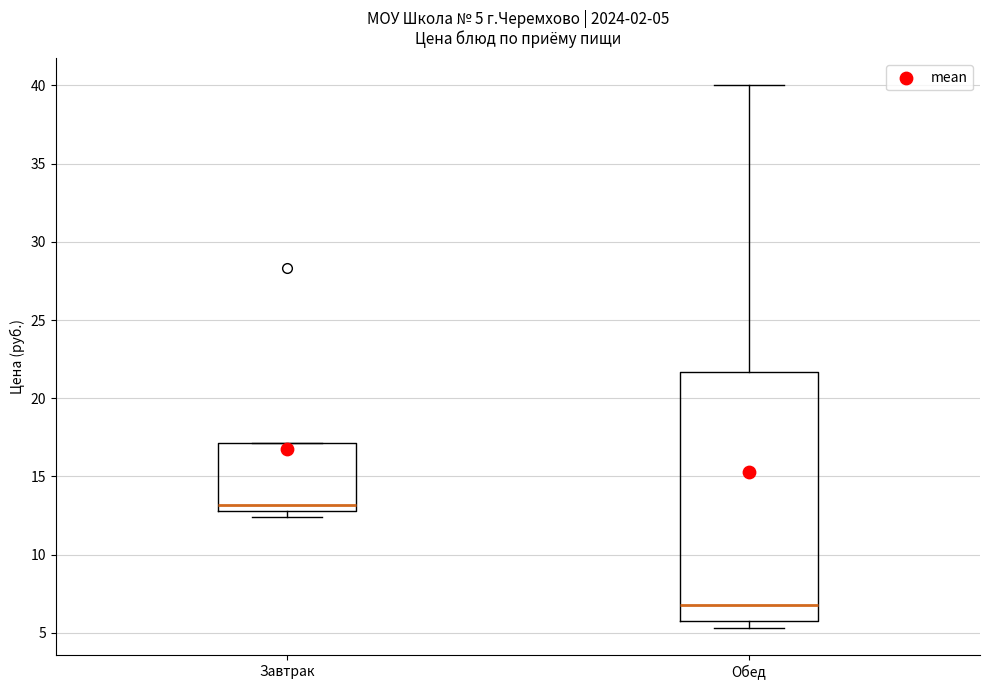

Which box has the highest median line?

Завтрак